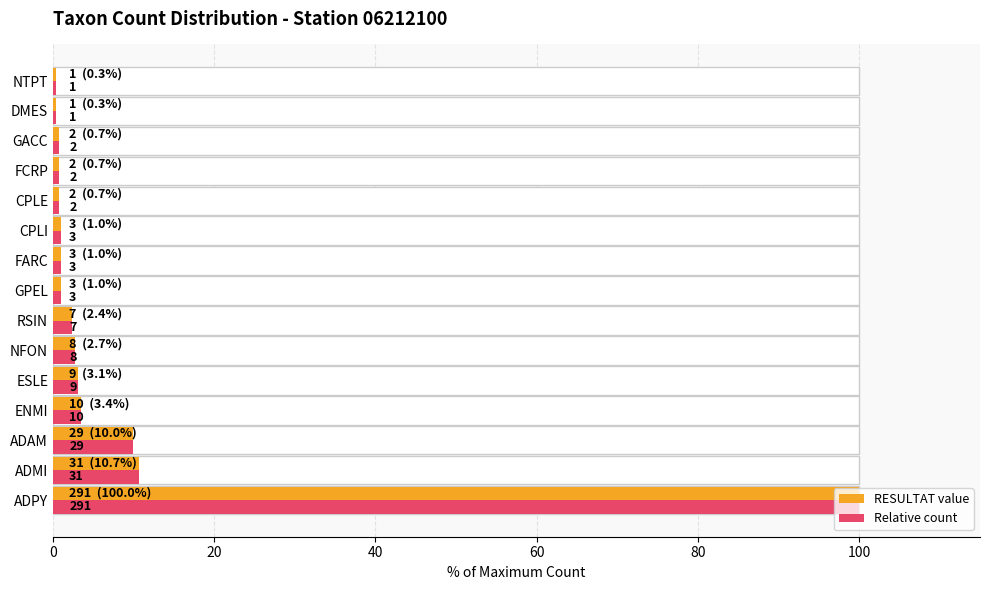

How many groups of bars are there?

15